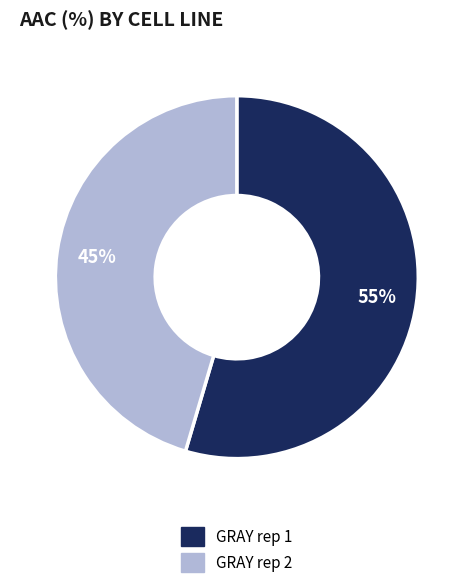

Which category has the smallest portion of the pie?

GRAY rep 2